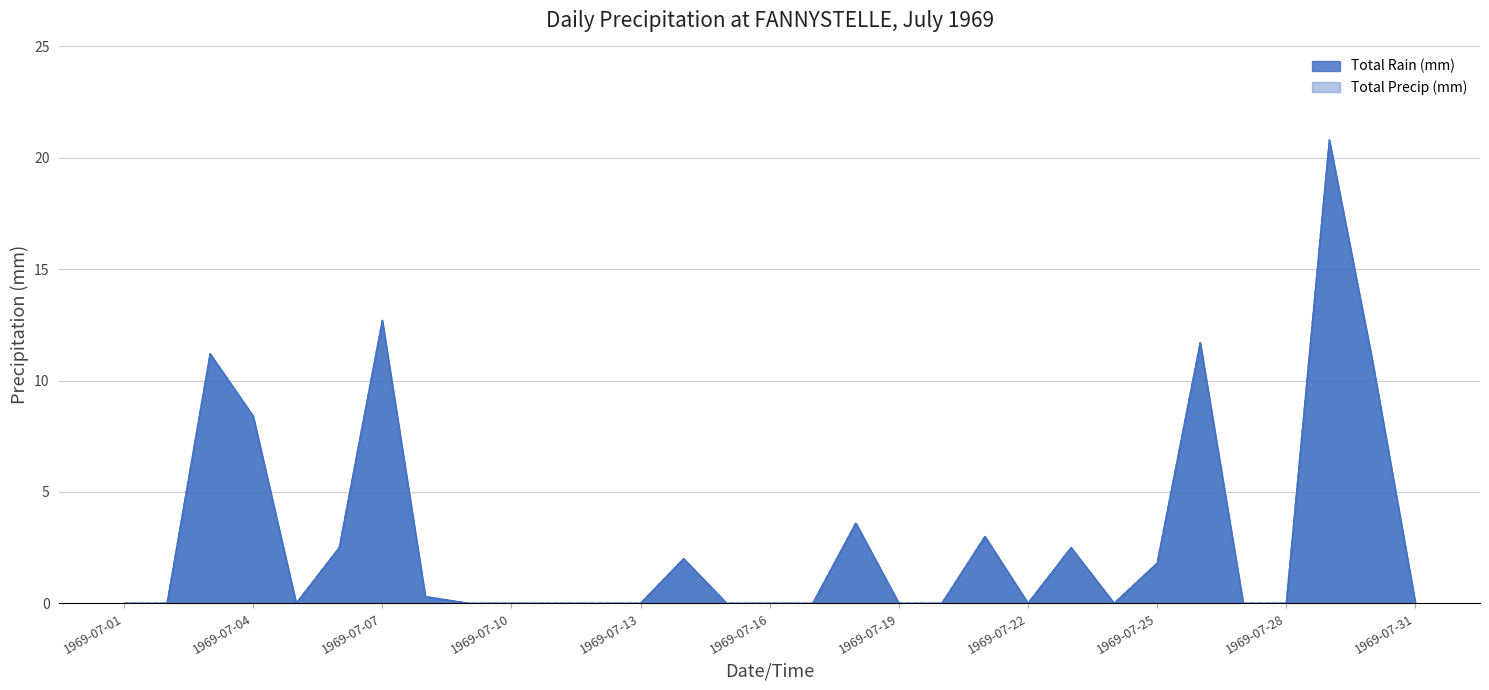

At which category is the sum across all series the highest?

1969-07-29